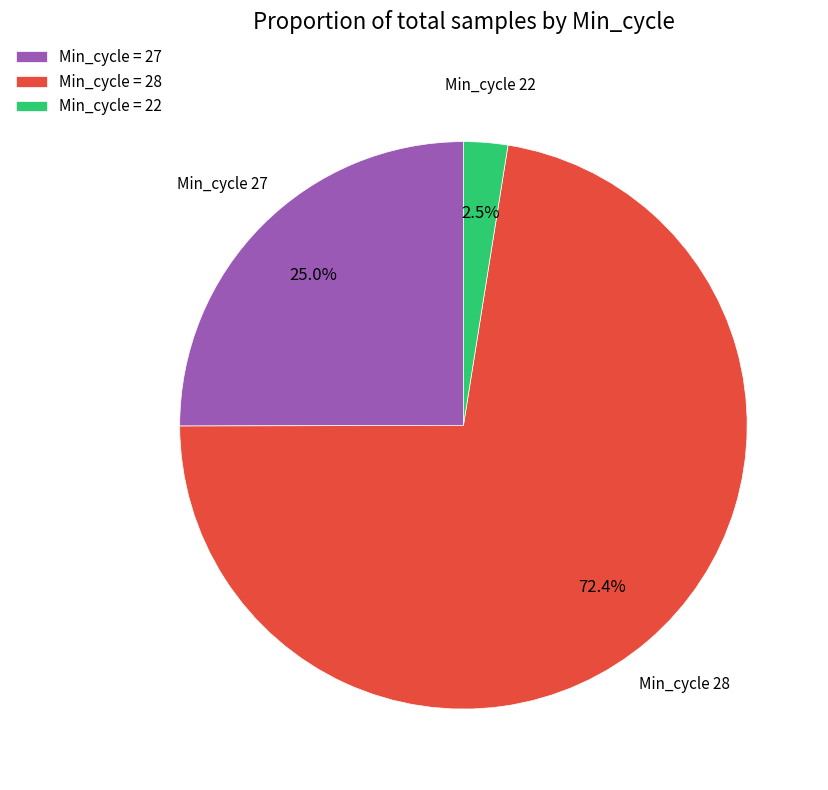

What is the majority slice?

Min_cycle = 28